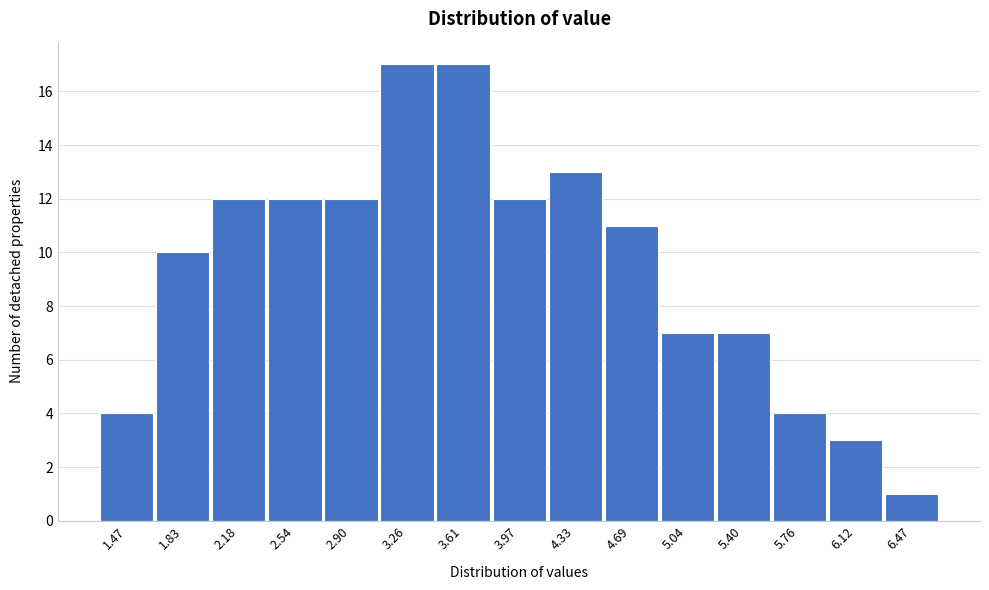

Reading right to left, what are all the values shown in this chart?

6.47=1	6.12=3	5.76=4	5.40=7	5.04=7	4.69=11	4.33=13	3.97=12	3.61=17	3.26=17	2.90=12	2.54=12	2.18=12	1.83=10	1.47=4